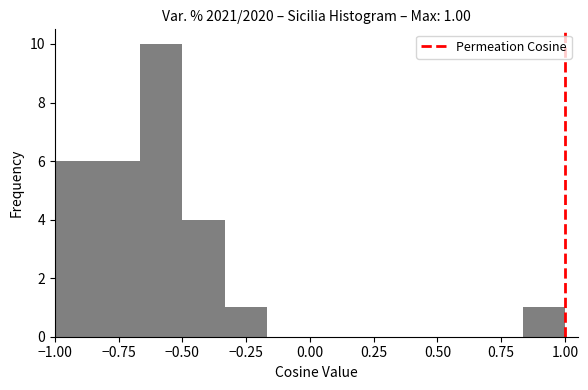

Read against the x-axis, roughly where is the centre of the tallest bar?

-0.60